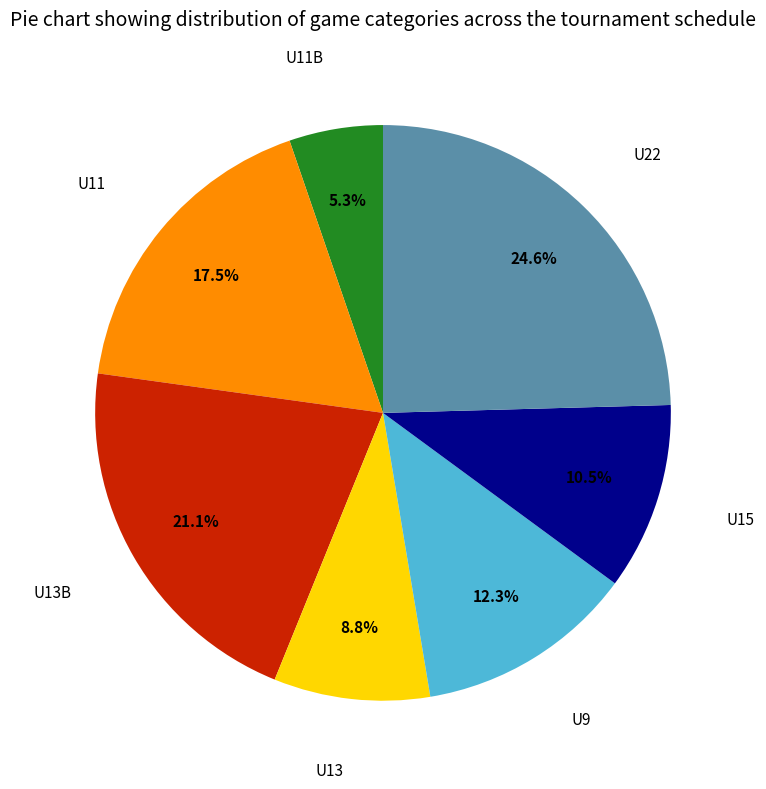

Does any single category account for the majority?

No